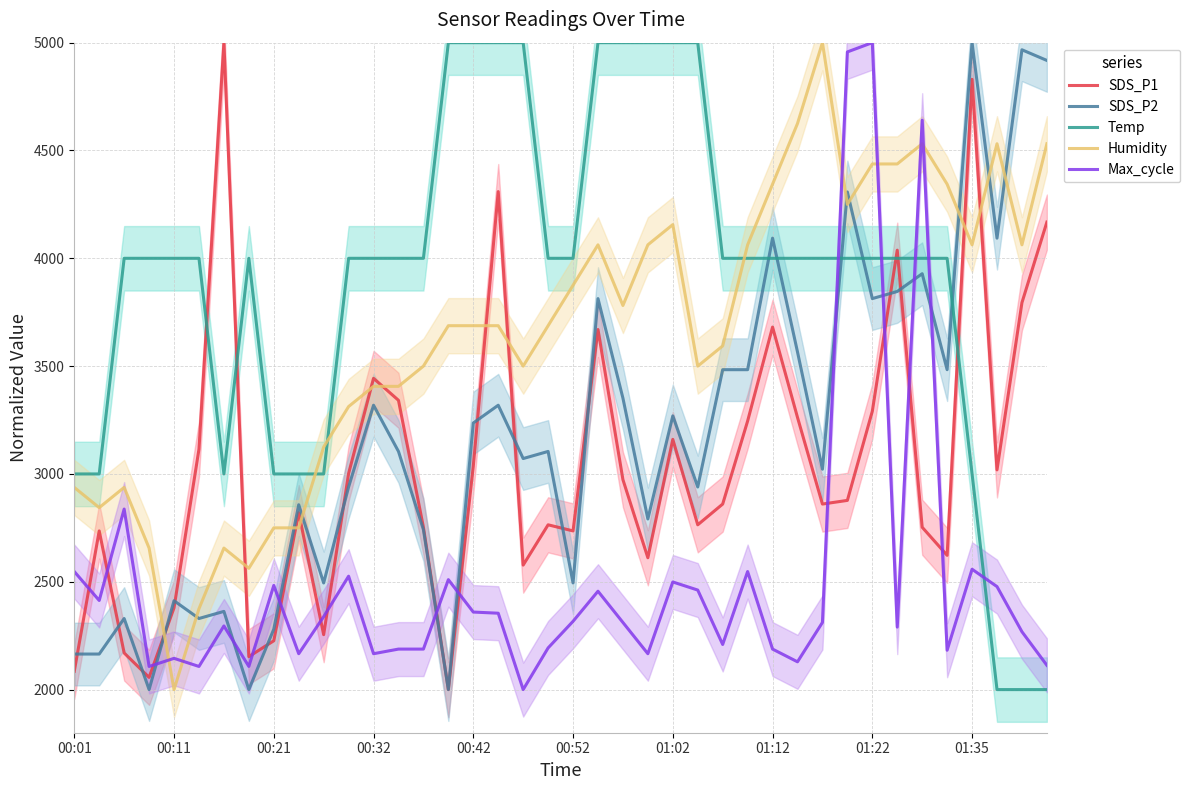

The value of SDS_P2 at 00:32 is 5688.7. True or false?

False